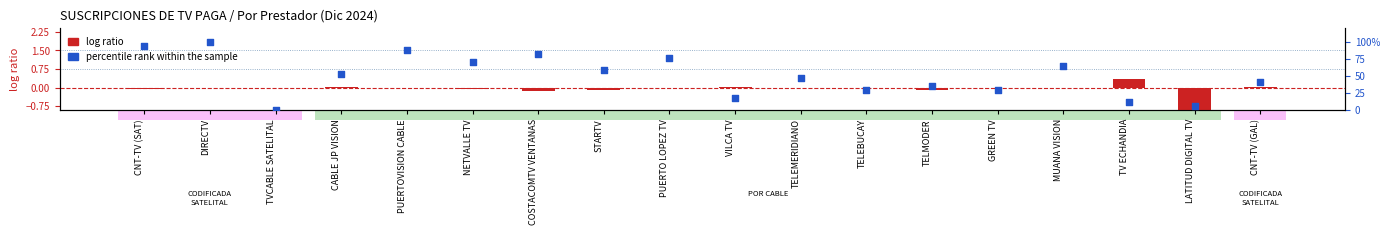

Which series reaches the minimum Y coordinate?

log ratio